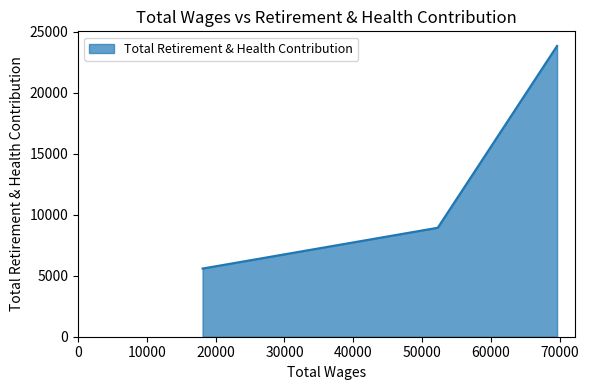

What is the smallest value displayed?

5593